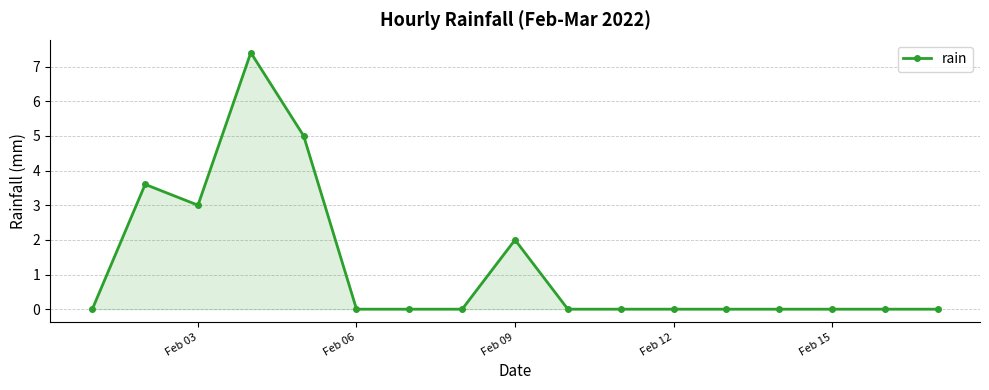

How many distinct data groups are displayed?

1